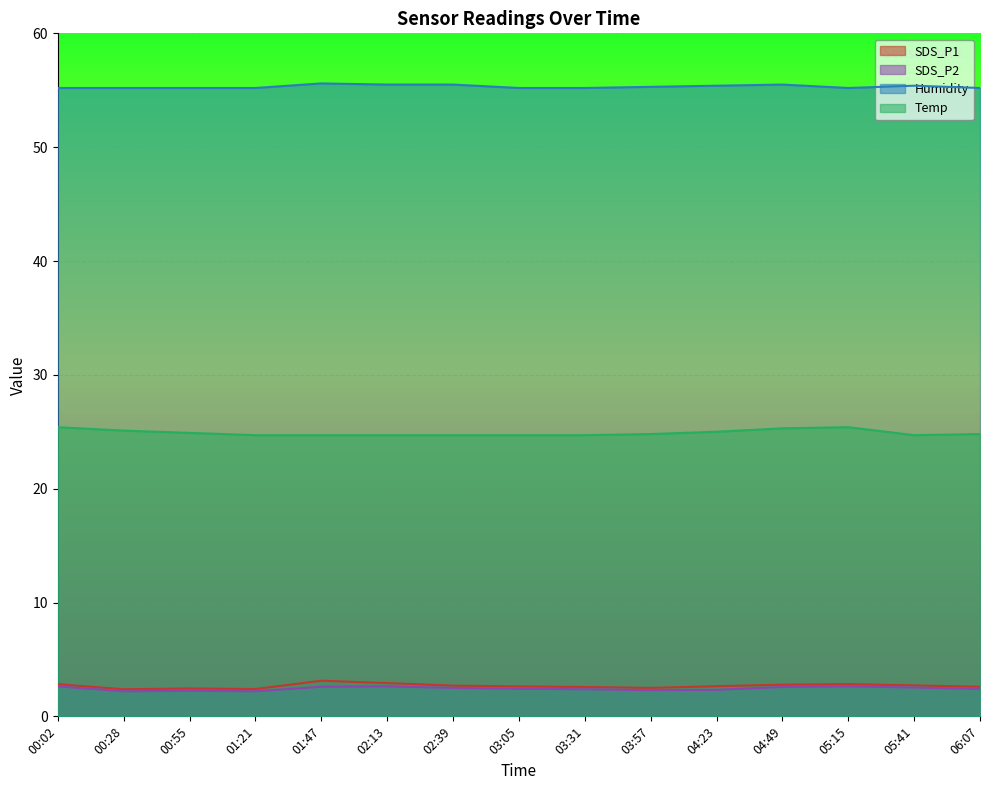

Which series has the largest range (max minus min)?

SDS_P1